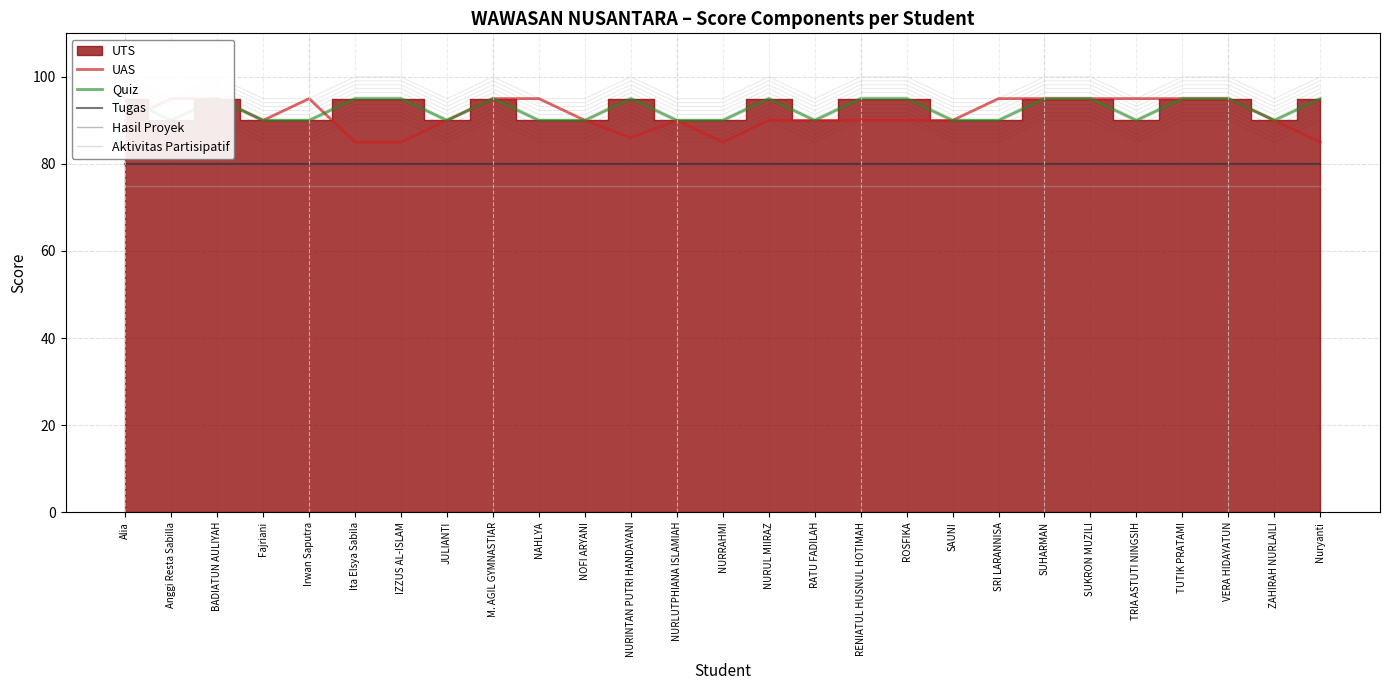

True or false: Hasil Proyek has a value of 132 at SUHARMAN.

False